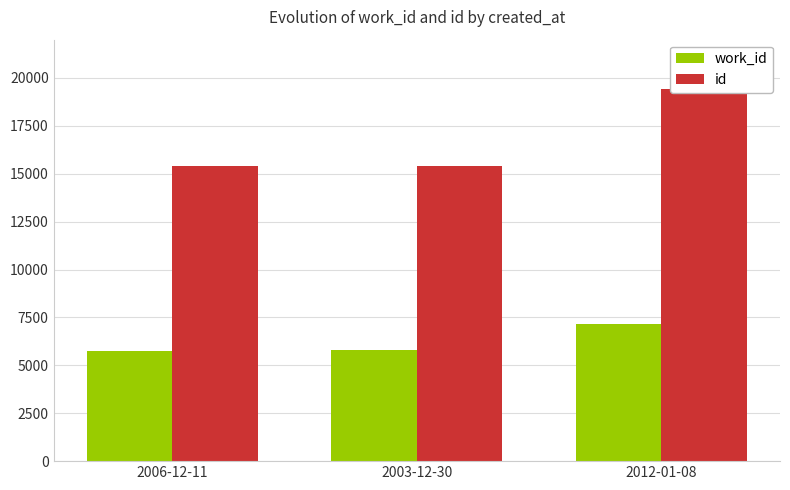

Reading left to right, extract all data points from this chart.

work_id: 5749	5778	7147
id: 15393	15423	19400